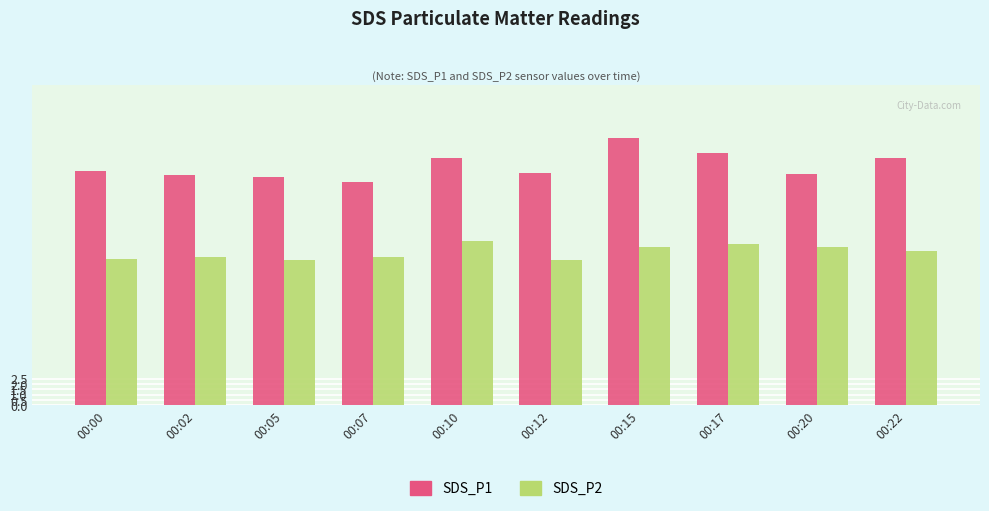

At which category is the sum across all series the highest?

00:15